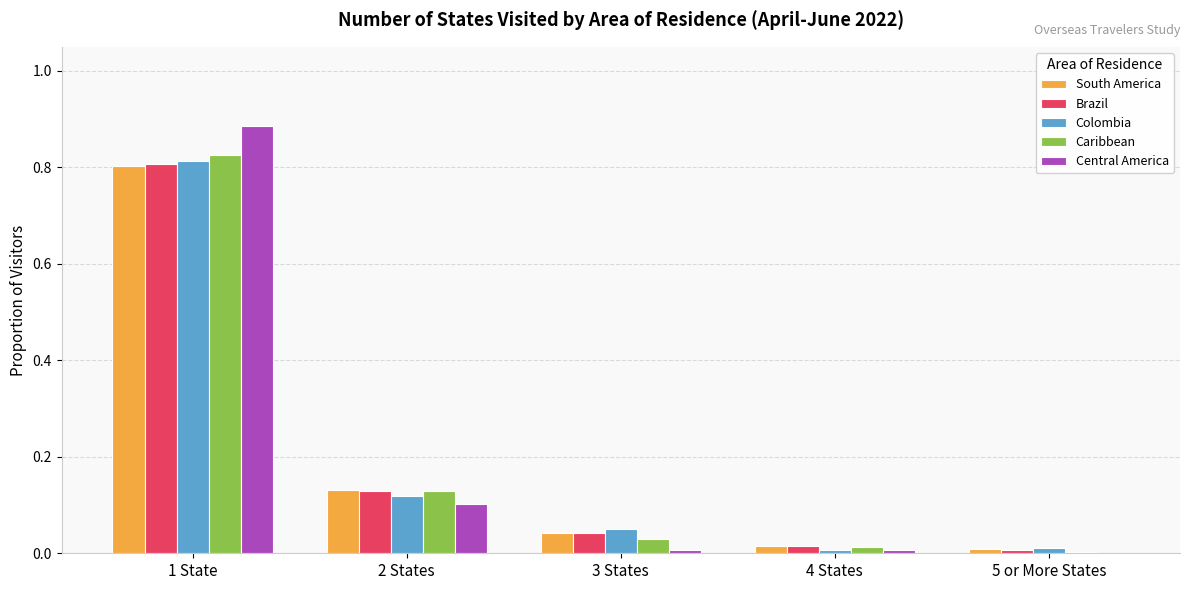

Between 1 State and 4 States, which series saw the biggest shift?

Central America